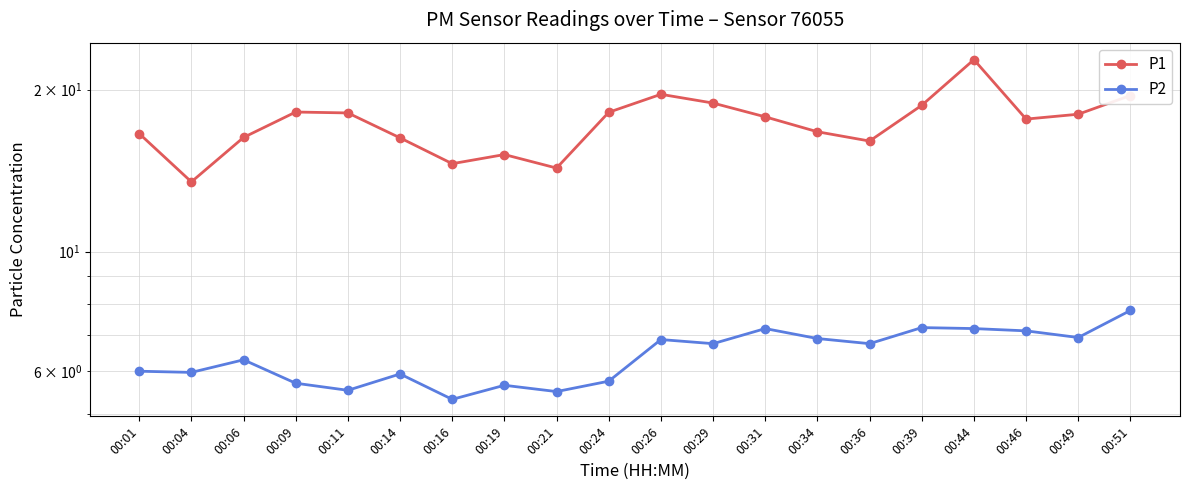

What is the value of the P1 point at the 12th from the left?

18.9